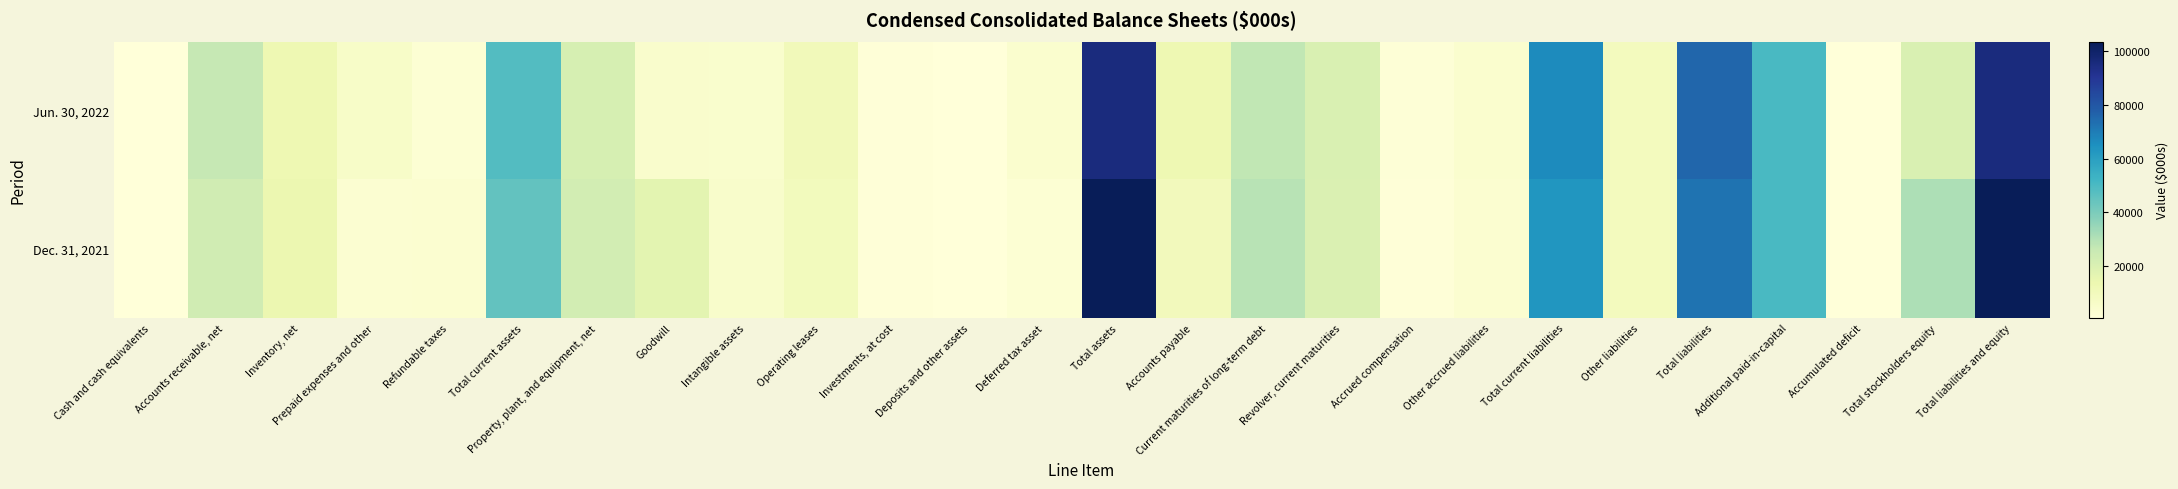

How many data points does each series have?

26